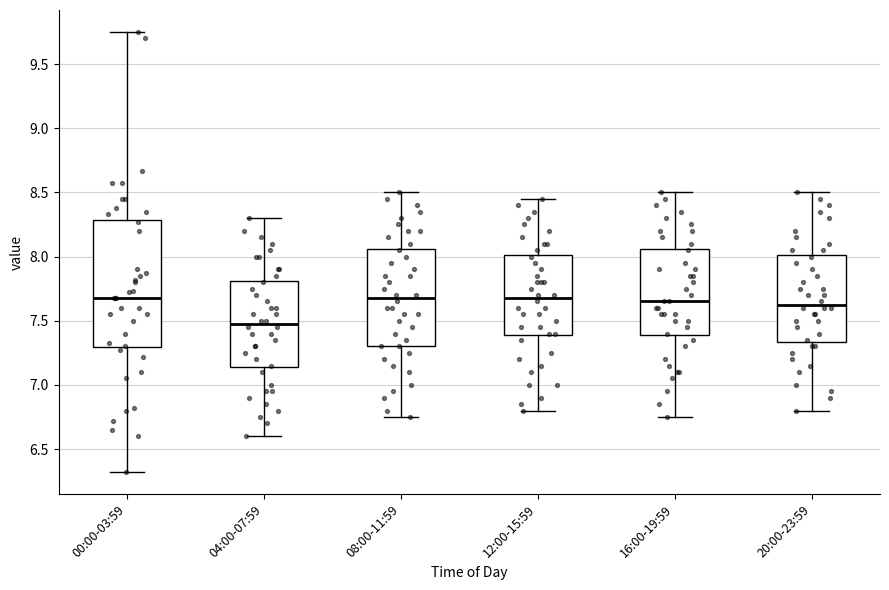

Where does the lower whisker of the box for 00:00-03:59 end on the y-axis? The values are not printed on the chart, so give them approximately, as read against the axis.

6.30